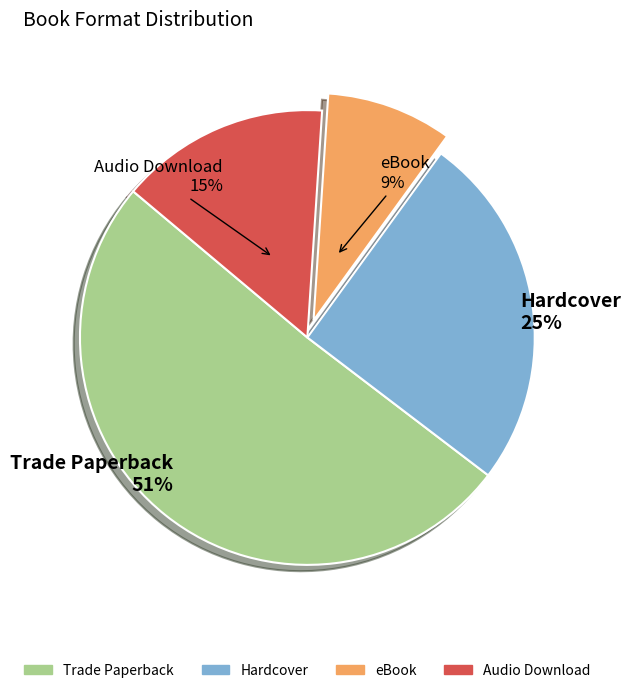

To the nearest percent, what is the difference between the Hardcover and Audio Download slice percentages?

10%